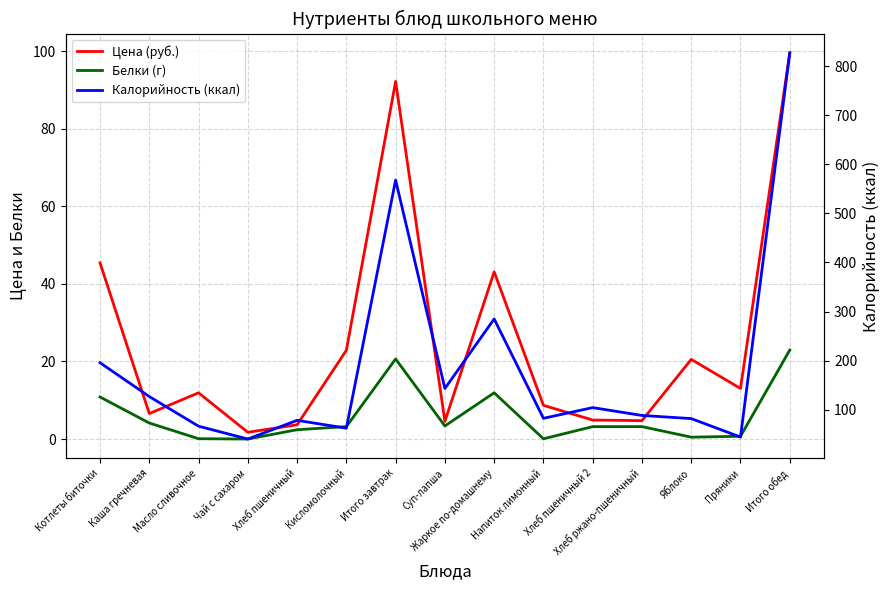

What is the sum of all Калорийность (ккал) values?

2791.3